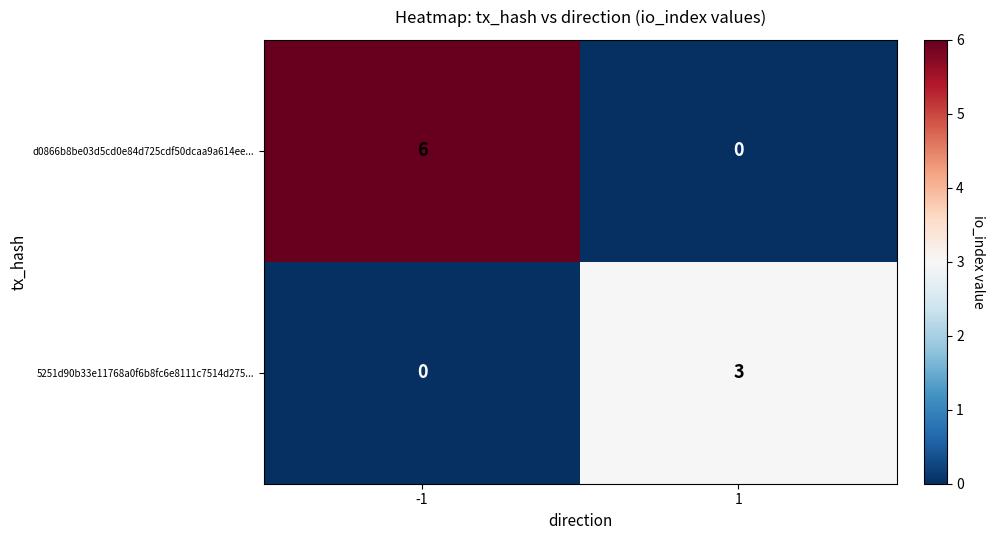

List the series in order of their peak value, lowest first.

5251d90b33e11768a0f6b8fc6e8111c7514d275..., d0866b8be03d5cd0e84d725cdf50dcaa9a614ee...